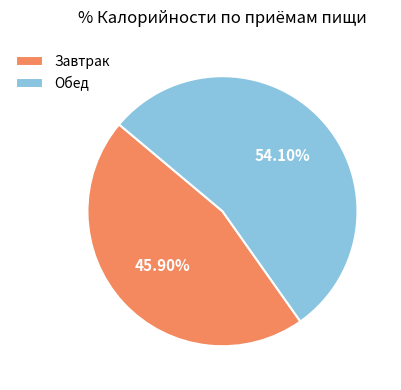

The Обед slice represents 54% of the pie. True or false?

True